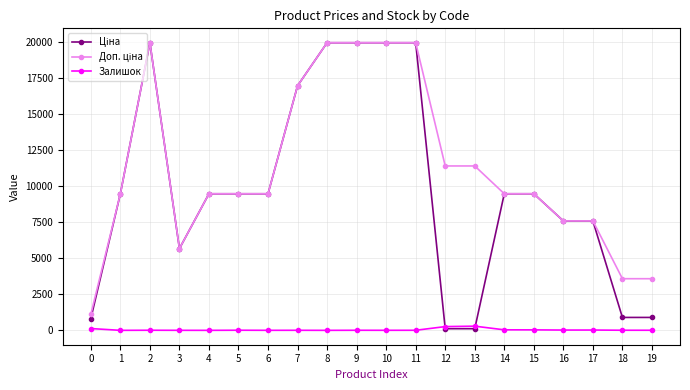

What is the spread (max minus min) of values at 1?

9480.1